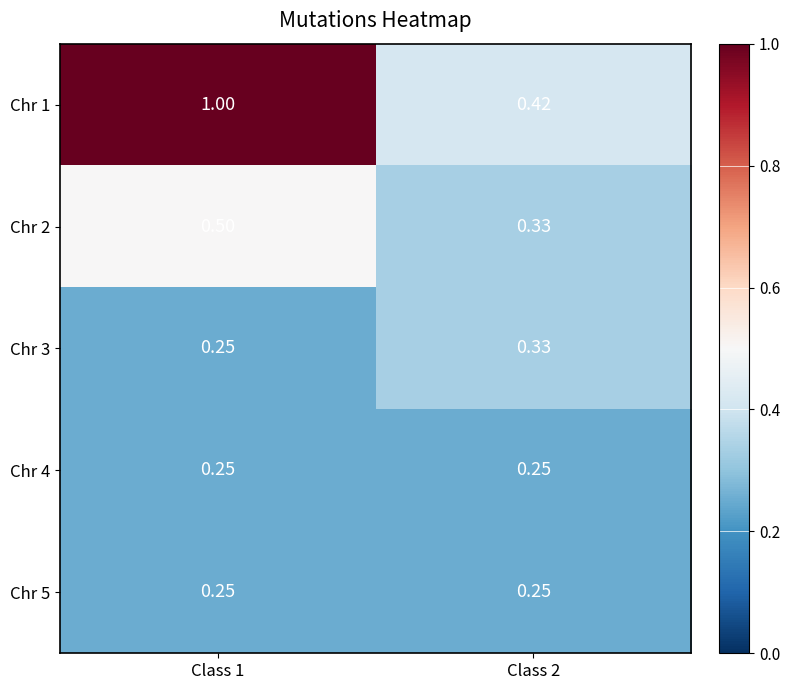

Rank the series by their maximum value, from highest to lowest.

Chr 1, Chr 2, Chr 3, Chr 4, Chr 5